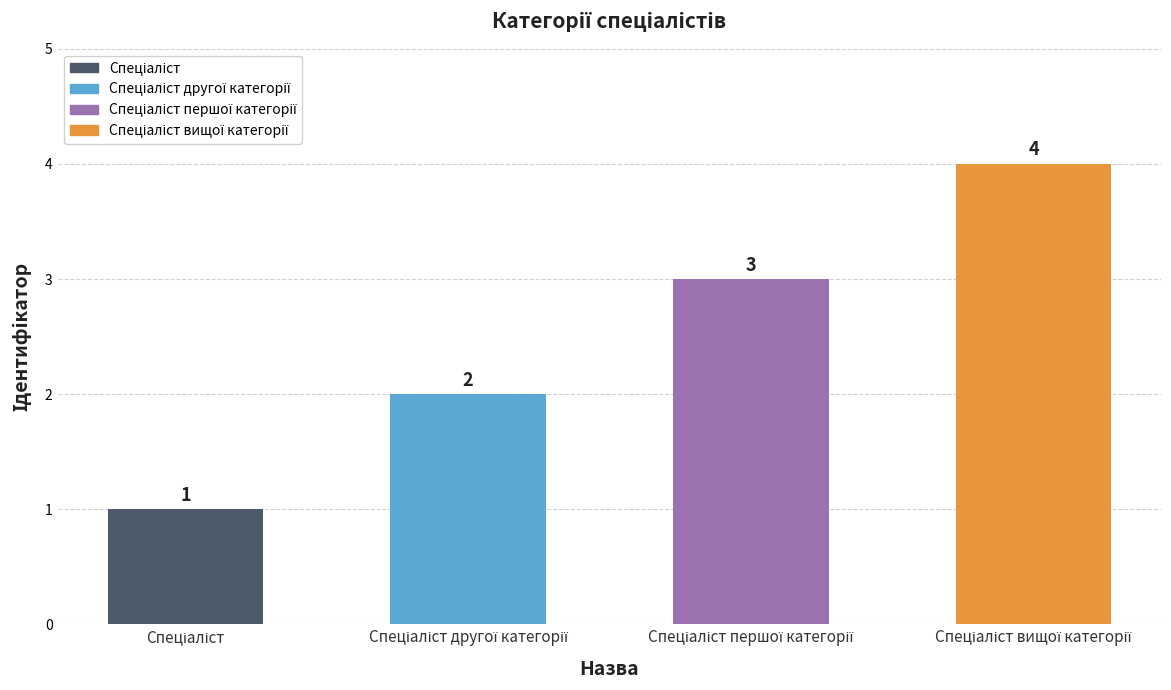

What is the sum of all values?

10